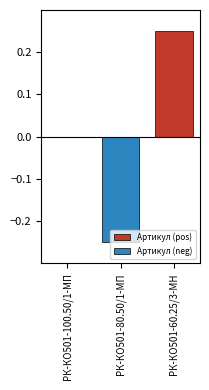

What is the difference between the maximum and second lowest values in the Артикул (pos) series?

0.2